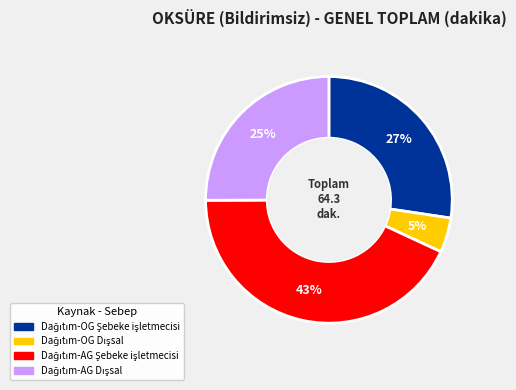

To the nearest percent, what is the difference between the largest and smallest slice percentages?

38%